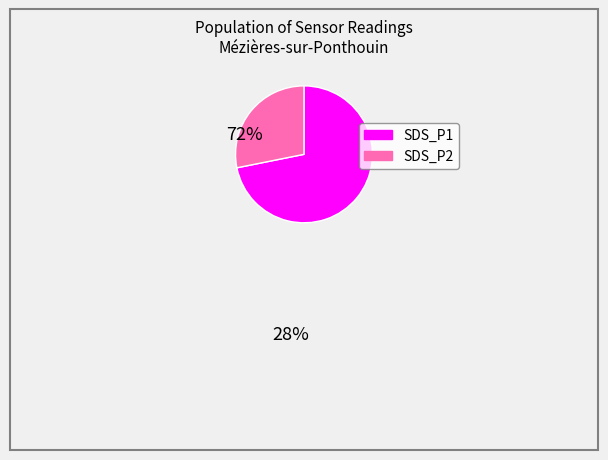

The SDS_P1 slice represents 58% of the pie. True or false?

False